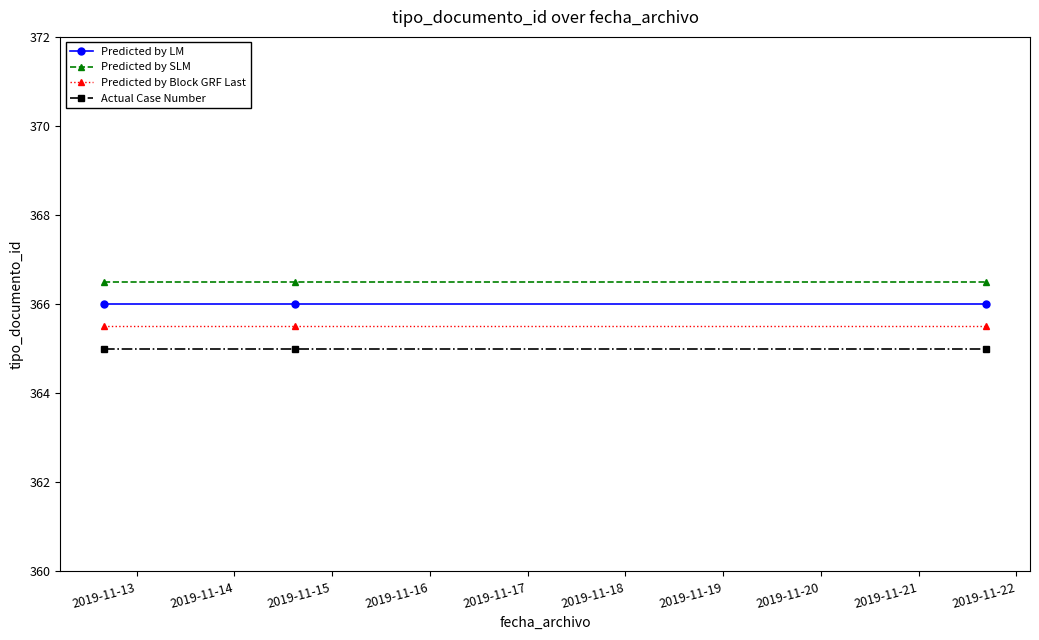

What is the maximum value for Actual Case Number?

365.0